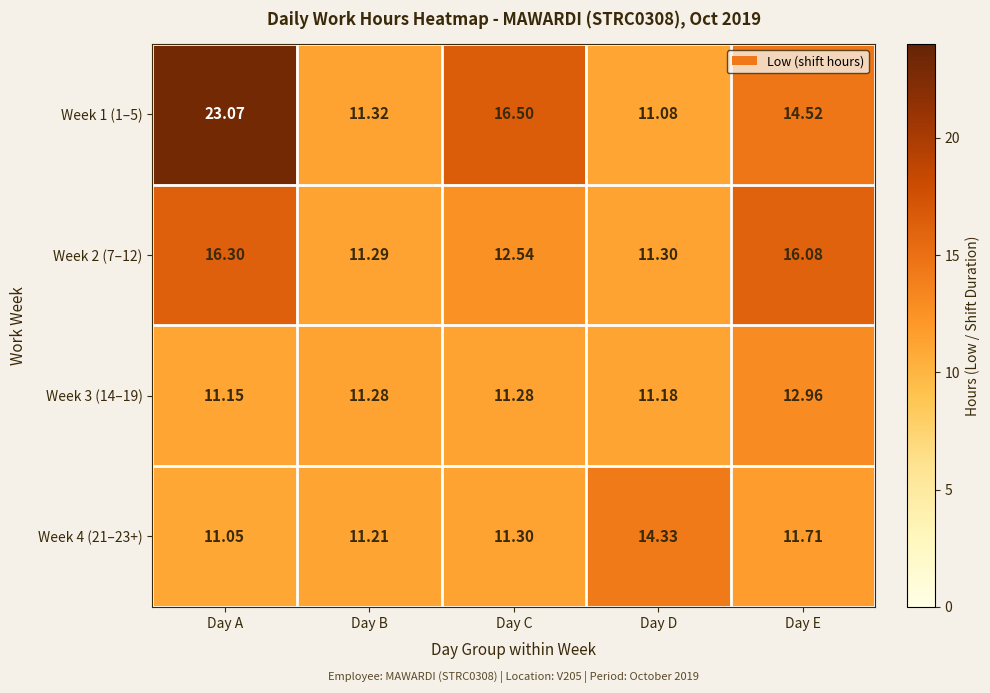

At Day C, list the series in order from smallest to largest.

Week 3 (14–19), Week 4 (21–23+), Week 2 (7–12), Week 1 (1–5)